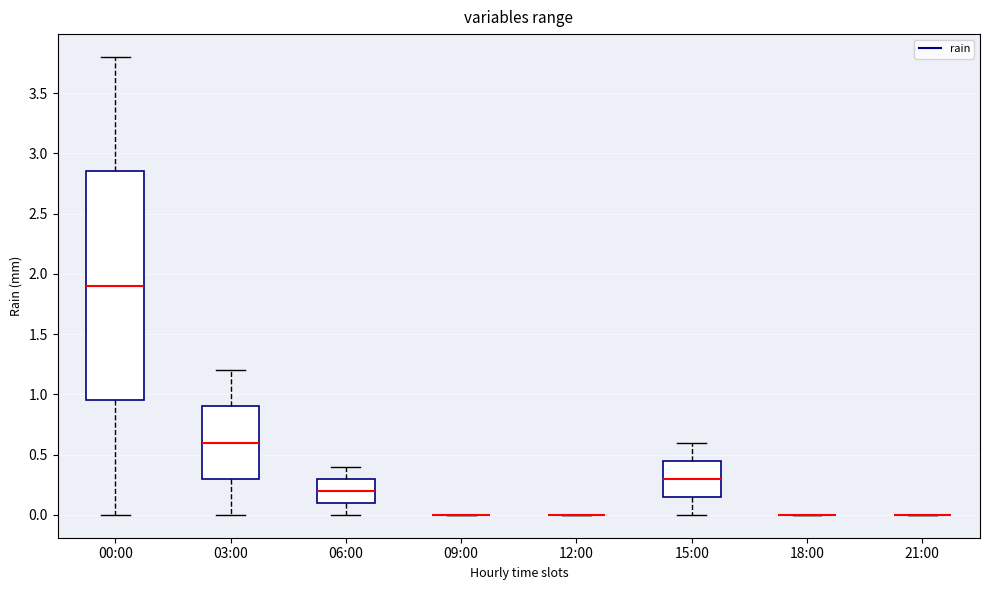

Where does the lower whisker of the box for 00:00 end on the y-axis? The values are not printed on the chart, so give them approximately, as read against the axis.

0.00